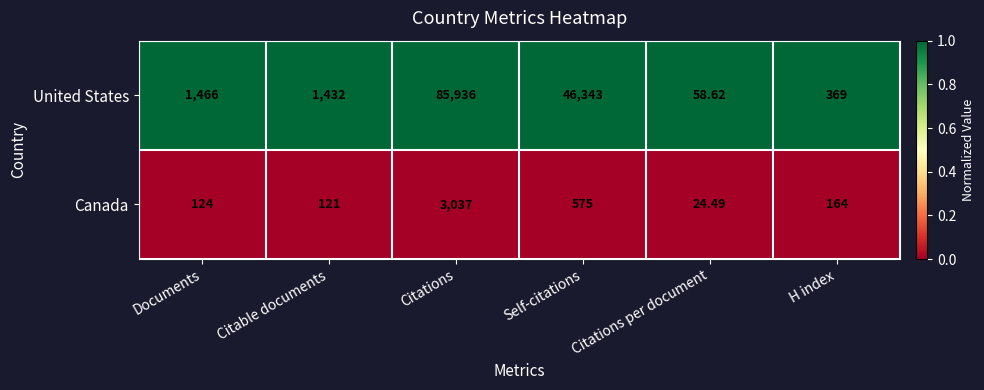

At Documents, list the series in order from smallest to largest.

Canada, United States